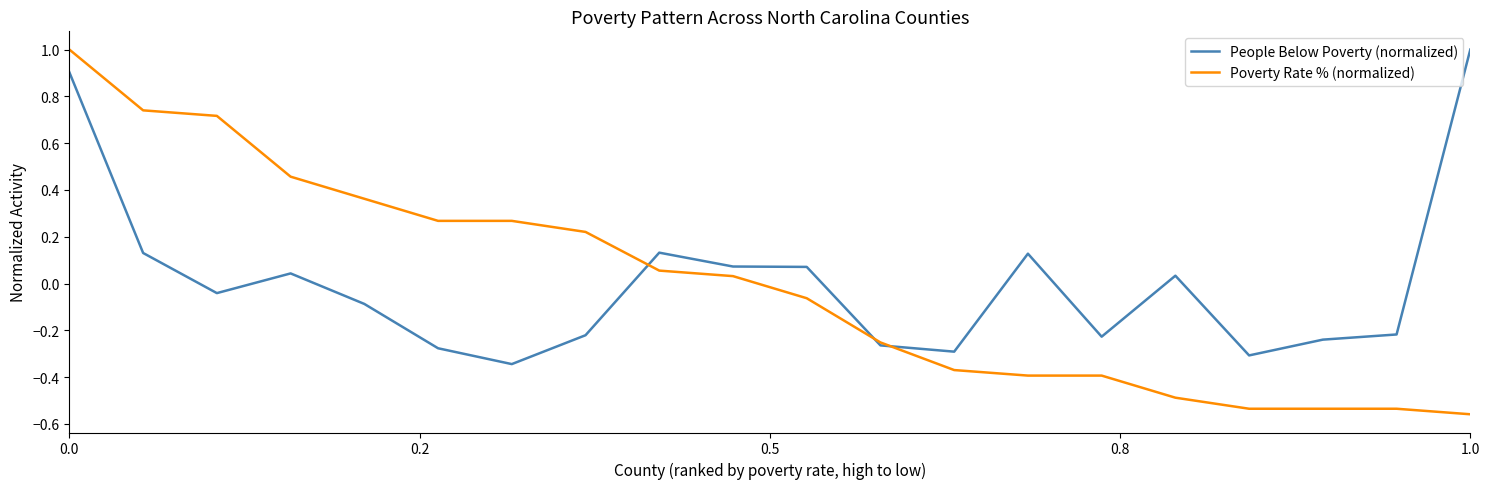

What is the maximum value for Poverty Rate % (normalized)?

1.0